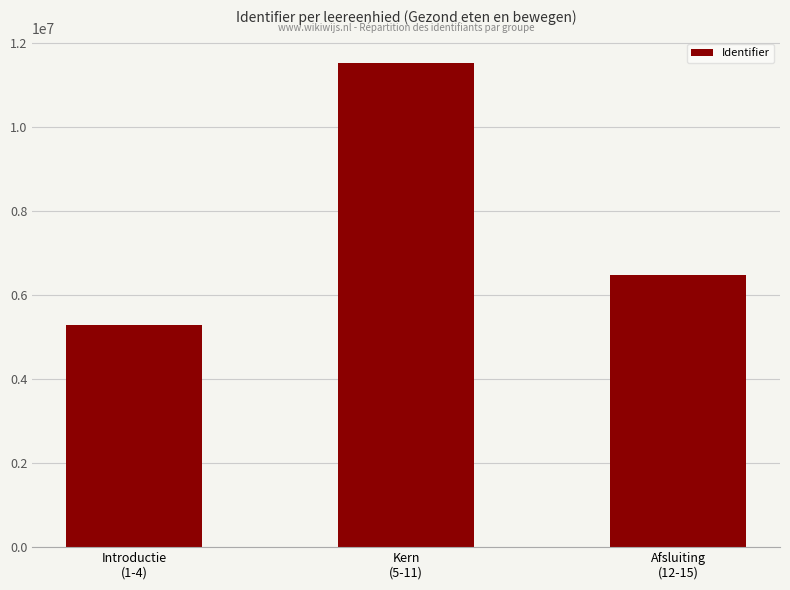

Where does the data first go above 6486518?

Kern
(5-11)